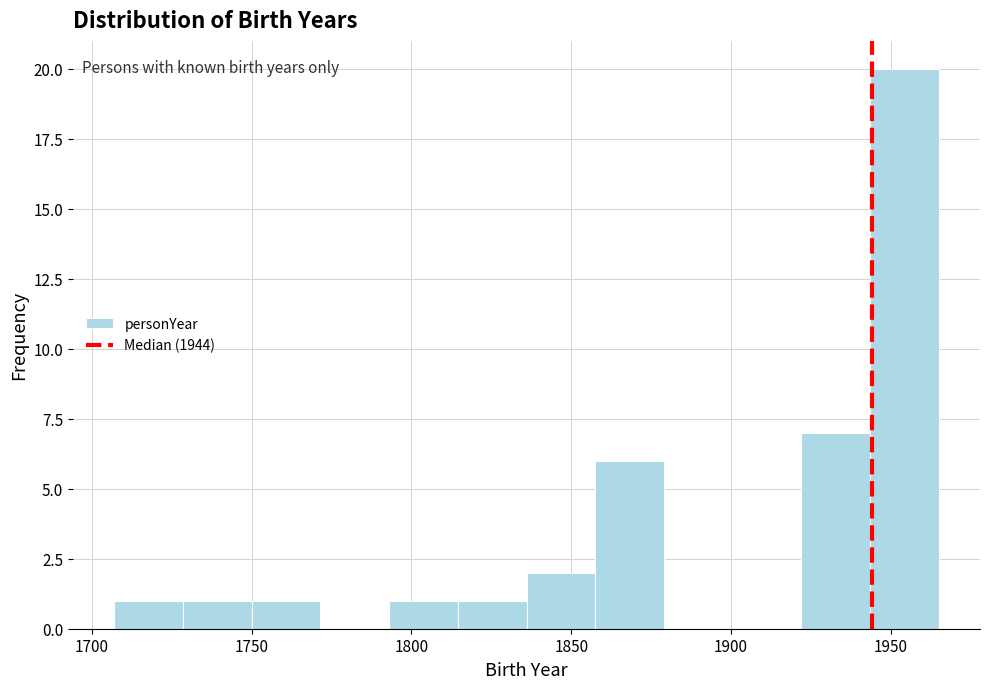

Reading left to right, list every bar in this chart as the range it spans on the x-axis followed by its height. Neither the bar edges nor the heights are printed on the chart, so give them approximately, as read against the axes.

1707.0 to 1728.5: 1
1728.5 to 1750.0: 1
1750.0 to 1771.5: 1
1771.5 to 1793.0: 0
1793.0 to 1814.5: 1
1814.5 to 1836.0: 1
1836.0 to 1857.5: 2
1857.5 to 1879.0: 6
1879.0 to 1900.5: 0
1900.5 to 1922.0: 0
1922.0 to 1943.5: 7
1943.5 to 1965.0: 20